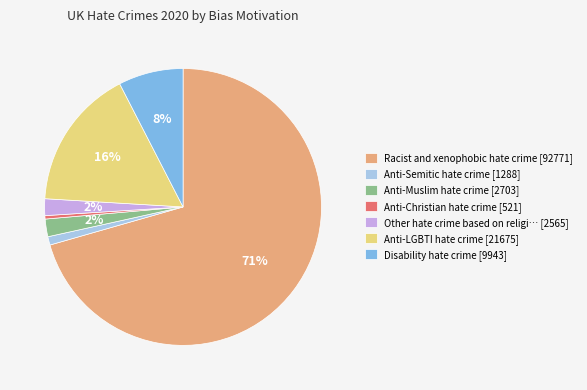

To the nearest percent, what portion does Disability hate crime [9943] represent?

8%